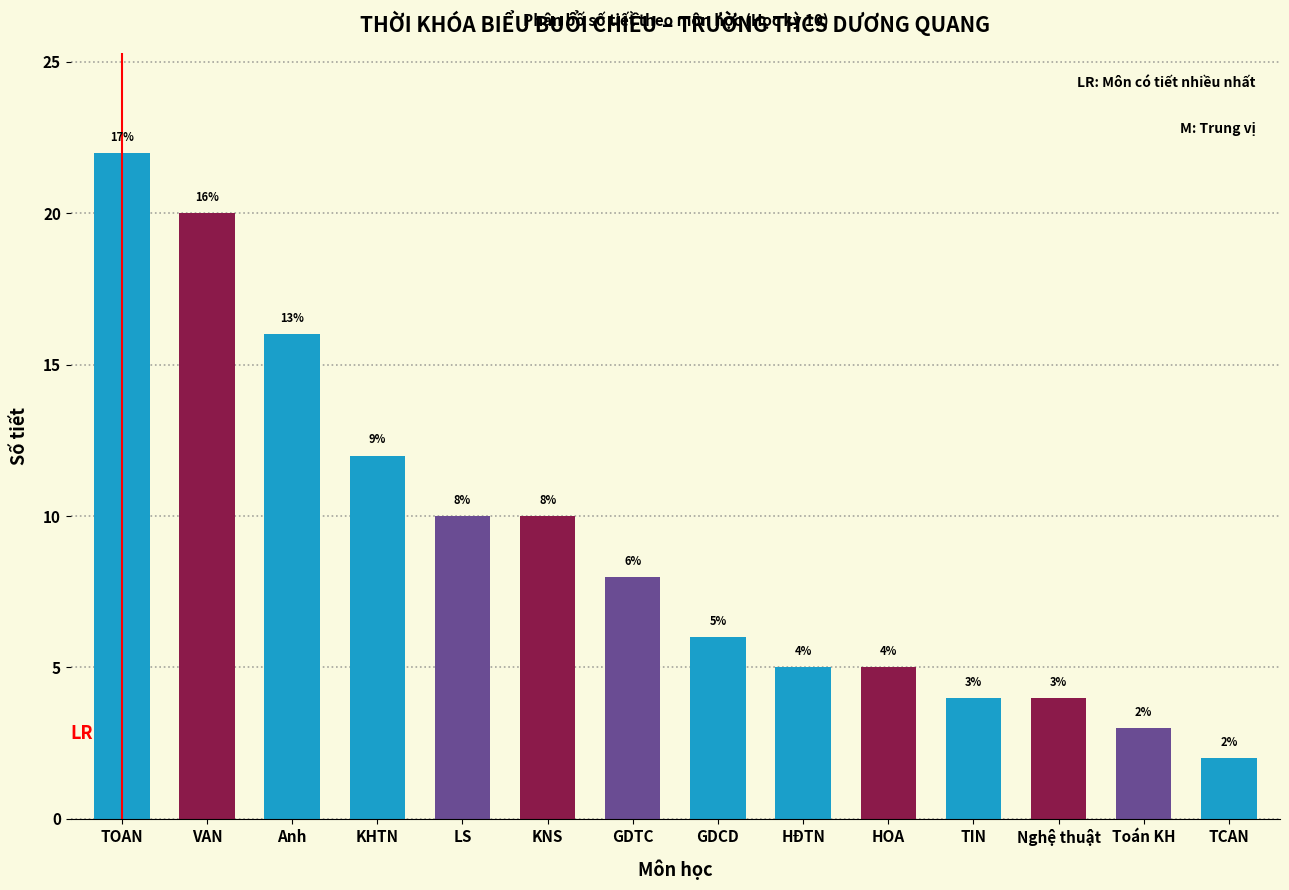

Reading right to left, what are all the values shown in this chart?

TCAN=2	Toán KH=3	Nghệ thuật=4	TIN=4	HOA=5	HĐTN=5	GDCD=6	GDTC=8	KNS=10	LS=10	KHTN=12	Anh=16	VAN=20	TOAN=22